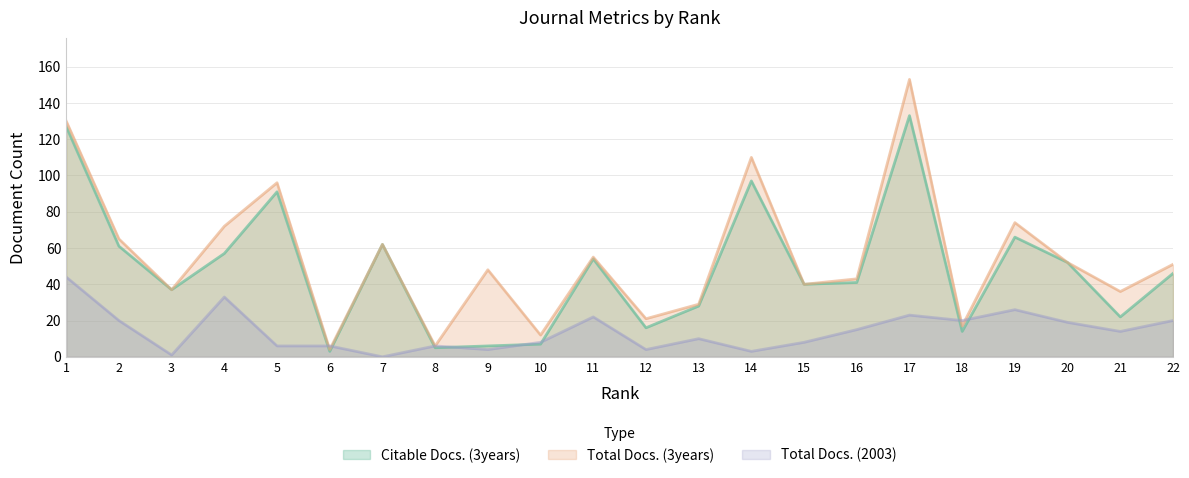

Reading left to right, extract all data points from this chart.

Citable Docs. (3years): 1=127	2=61	3=37	4=57	5=91	6=3	7=62	8=5	9=6	10=7	11=54	12=16	13=28	14=97	15=40	16=41	17=133	18=14	19=66	20=52	21=22	22=46
Total Docs. (3years): 1=130	2=65	3=37	4=72	5=96	6=4	7=62	8=6	9=48	10=12	11=55	12=21	13=29	14=110	15=40	16=43	17=153	18=17	19=74	20=52	21=36	22=51
Total Docs. (2003): 1=44	2=20	3=1	4=33	5=6	6=6	7=0	8=6	9=4	10=8	11=22	12=4	13=10	14=3	15=8	16=15	17=23	18=20	19=26	20=19	21=14	22=20